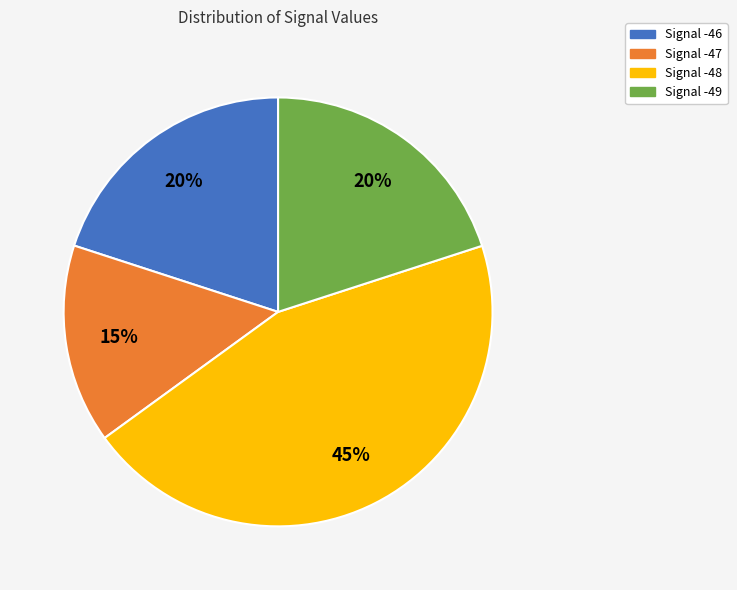

Is there any slice that represents more than half of the pie?

No